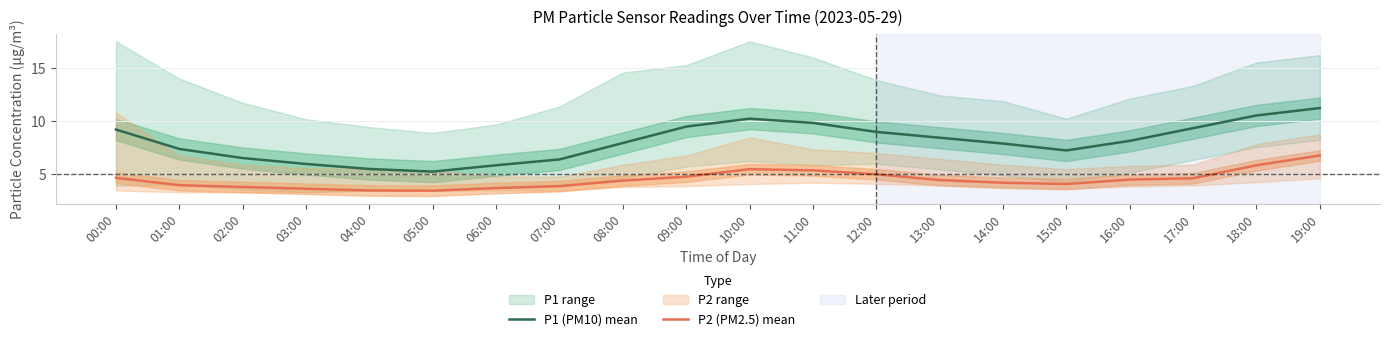

Reading left to right, what are all the values shown in this chart?

P1 (PM10) mean: 9.2	7.3	6.5	5.9	5.5	5.2	5.8	6.3	7.9	9.4	10.2	9.8	8.9	8.4	7.8	7.2	8.1	9.3	10.5	11.2
P2 (PM2.5) mean: 4.6	3.9	3.8	3.6	3.4	3.4	3.6	3.8	4.3	4.7	5.4	5.3	5.0	4.4	4.2	4.0	4.5	4.6	5.8	6.7